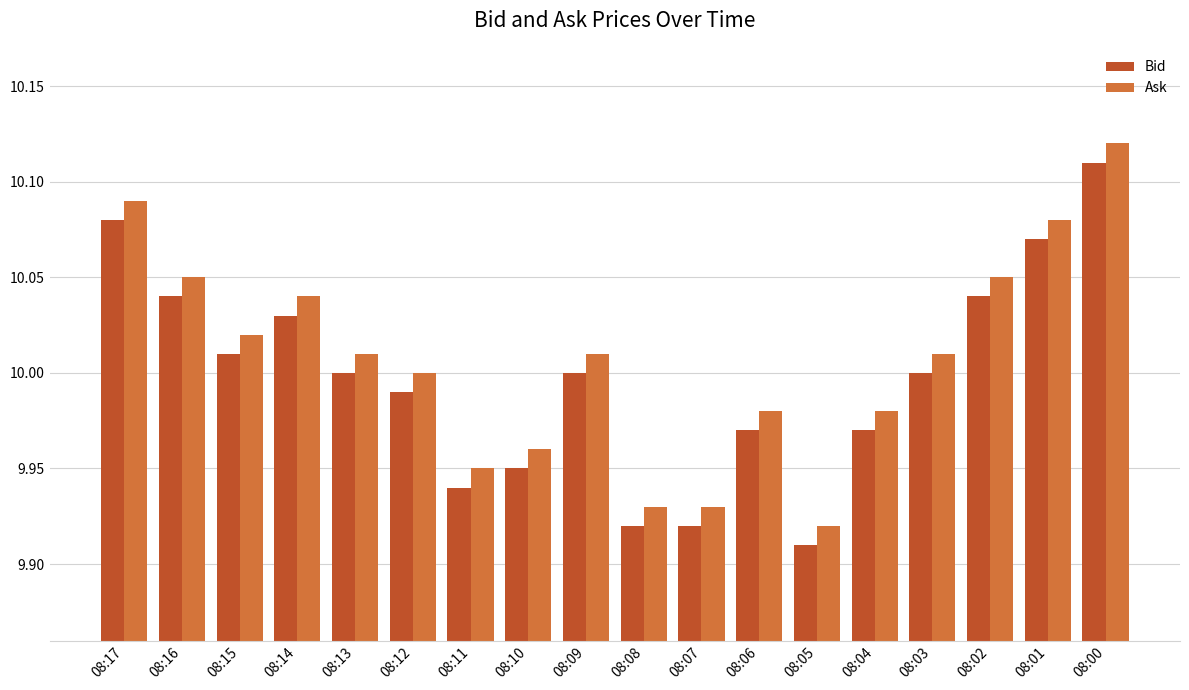

True or false: Ask has a value of 17.7 at 08:05.

False